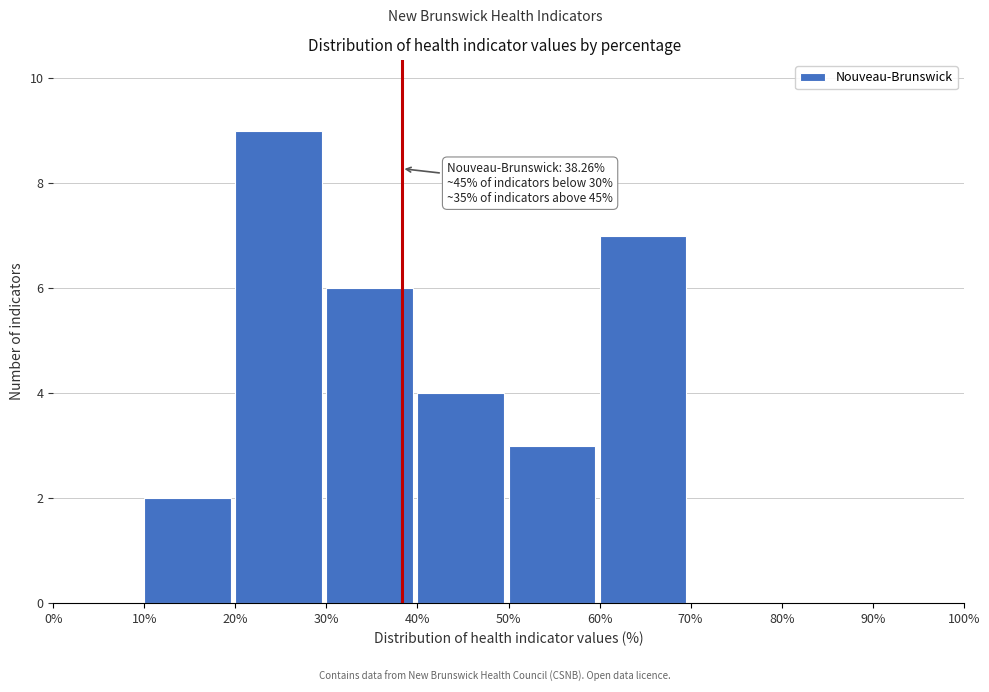

Which range on the x-axis has the tallest bar?

20% to 30%